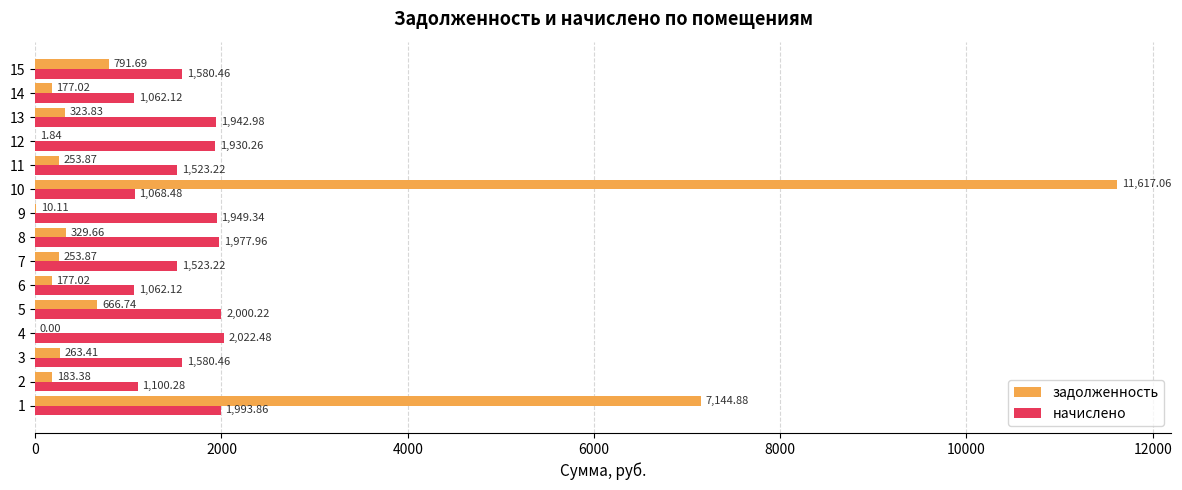

What is the sum of the начислено values at 3 and 5?

3580.7